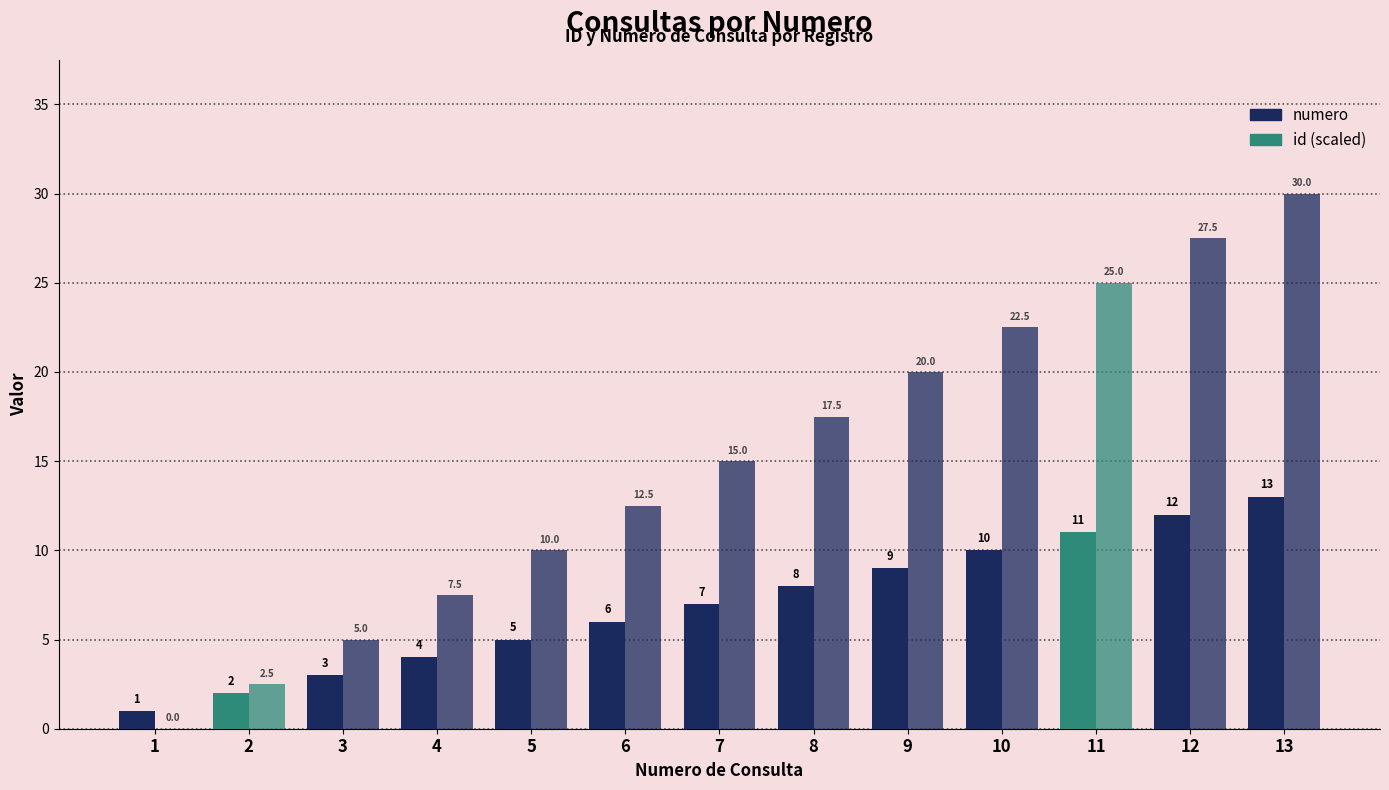

Where does the numero series first go above 7?

8